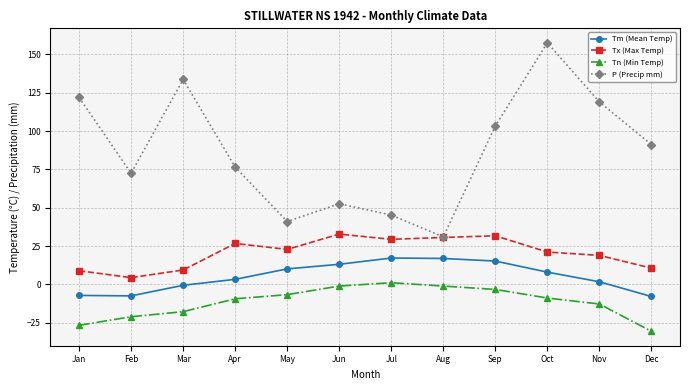

Rank the series by their average value, from highest to lowest.

P (Precip mm), Tx (Max Temp), Tm (Mean Temp), Tn (Min Temp)